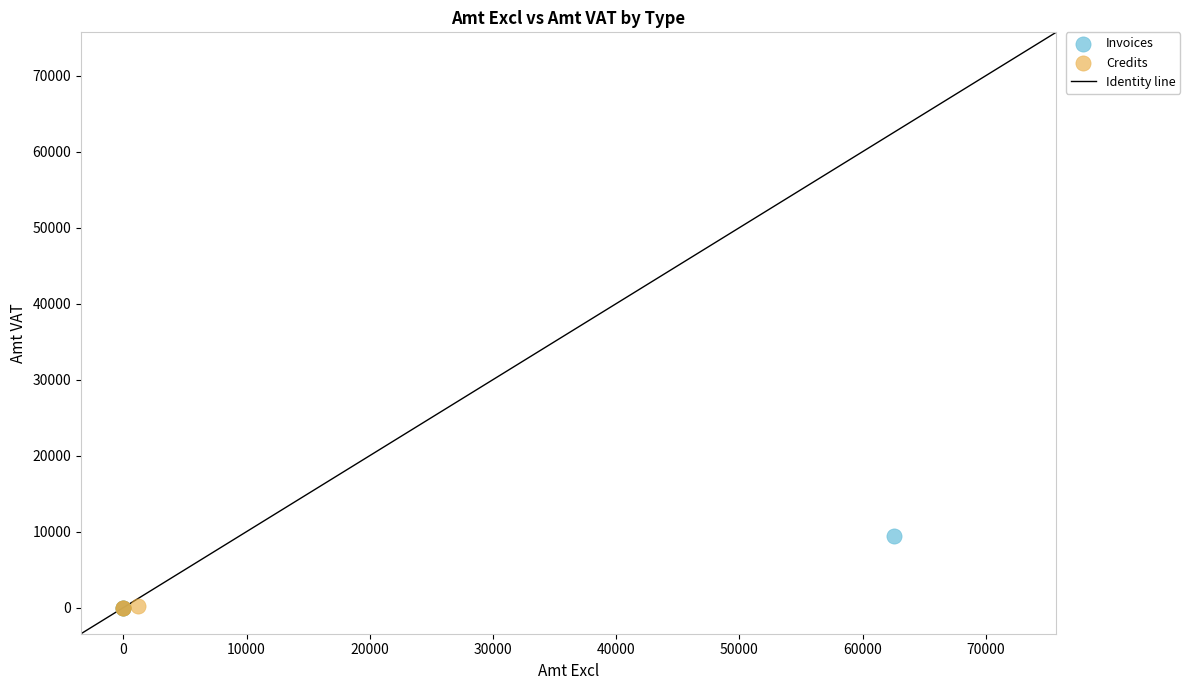

Which series has the largest Y range (max minus min)?

Invoices